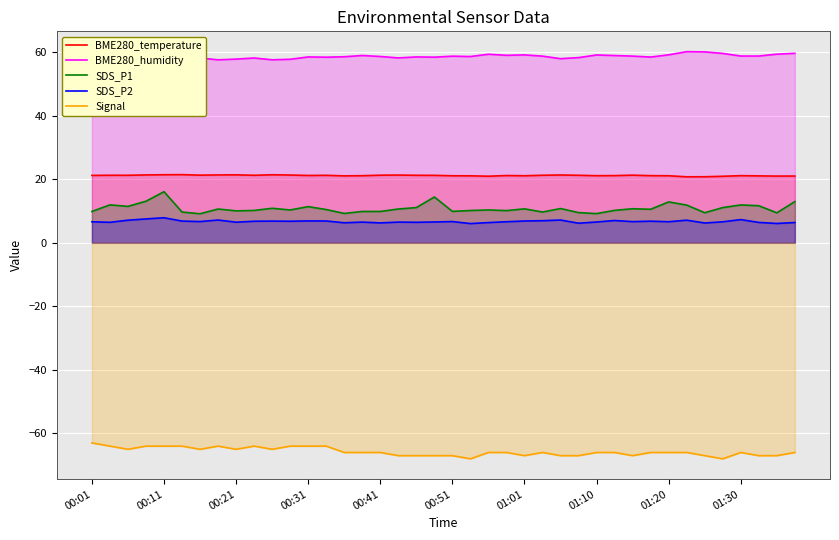

What is the spread (max minus min) of values at 10?

122.6